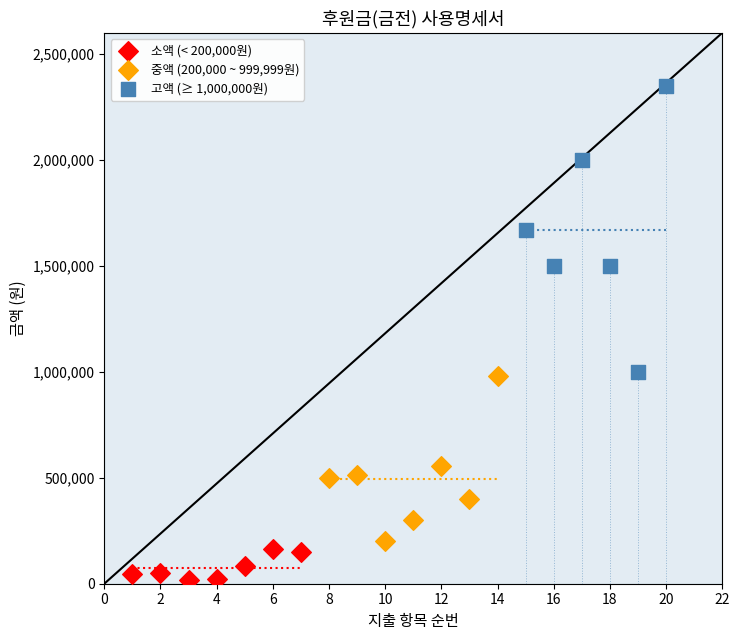

Which series contains the lowest Y value?

소액 (< 200,000원)